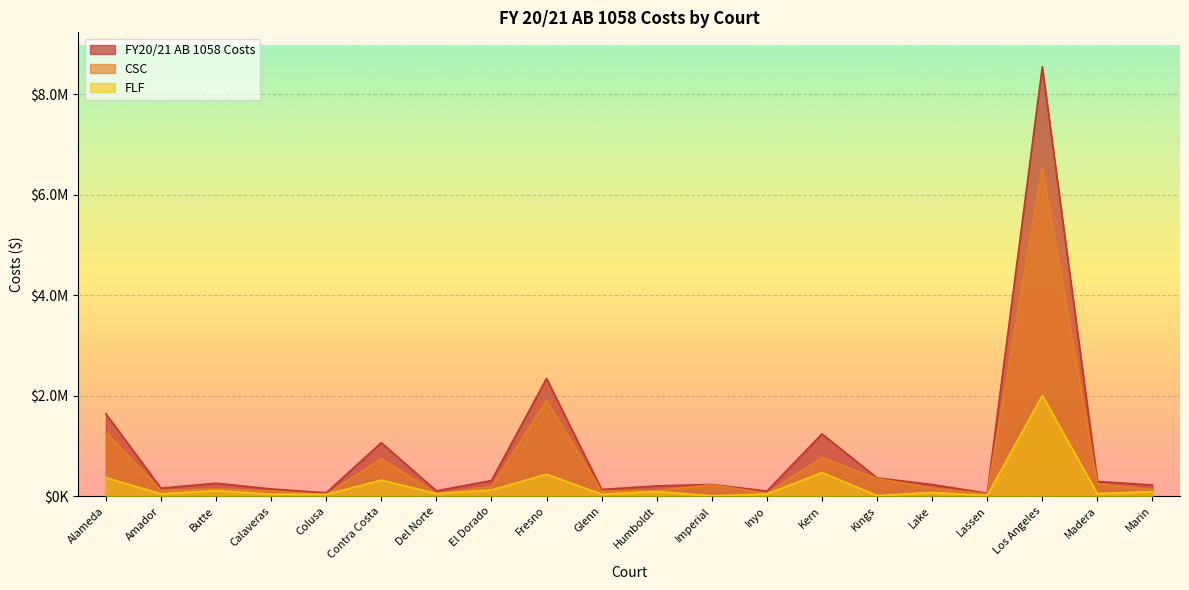

What is the label of the 7th point from the right?

Kern